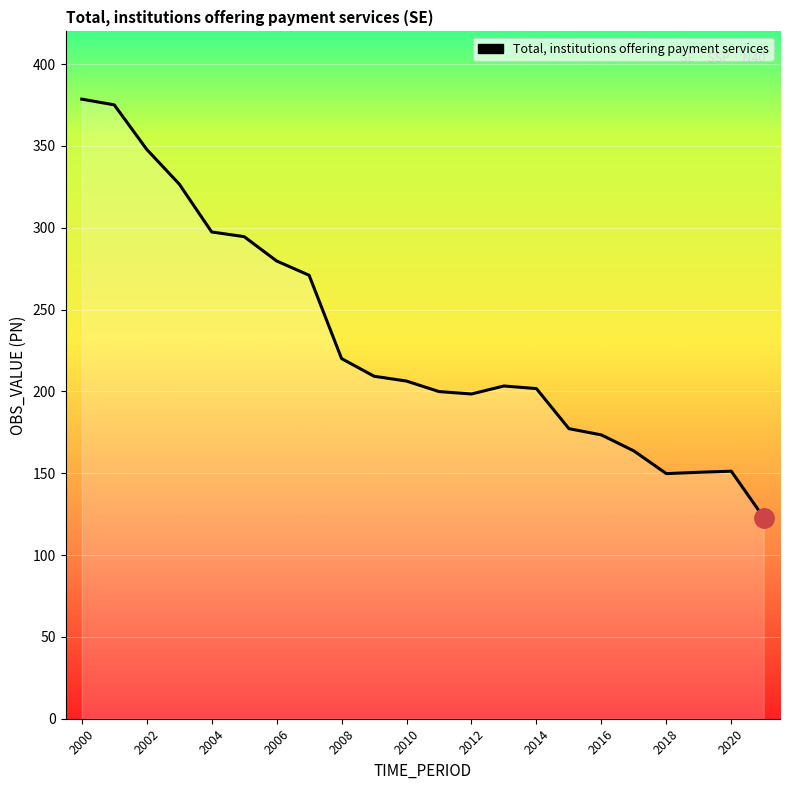

What is the difference between the maximum and minimum values?

255.7